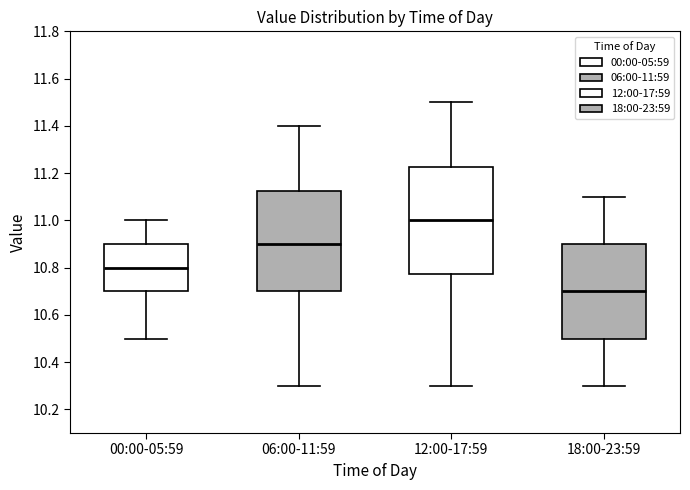

Reading left to right, transcribe this box plot: for each box, give where its median line is, the range the box spans, and where its two whiskers end, as read against the y-axis. The values are not printed on the chart, so give them approximately, as read against the axis.

00:00-05:59: median 10.80, box 10.70 to 10.90, whiskers 10.50 to 11.00
06:00-11:59: median 10.90, box 10.70 to 11.12, whiskers 10.30 to 11.40
12:00-17:59: median 11.00, box 10.78 to 11.22, whiskers 10.30 to 11.50
18:00-23:59: median 10.70, box 10.50 to 10.90, whiskers 10.30 to 11.10